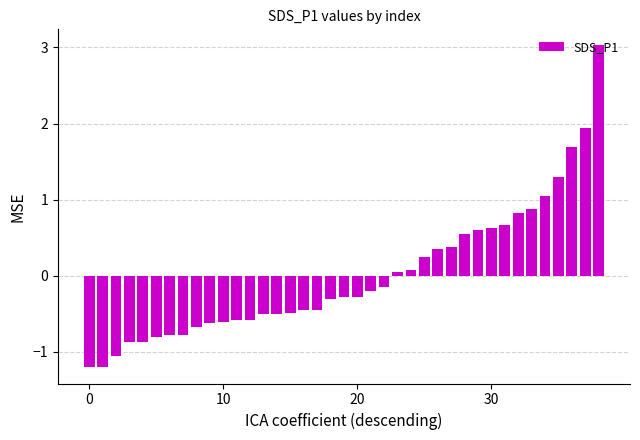

How many series are shown in this chart?

1